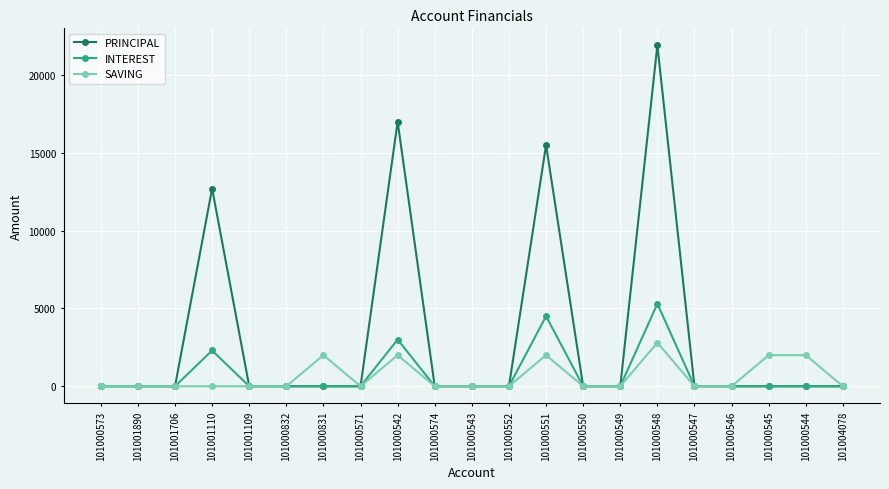

The value of INTEREST at 101000574 is 2631. True or false?

False